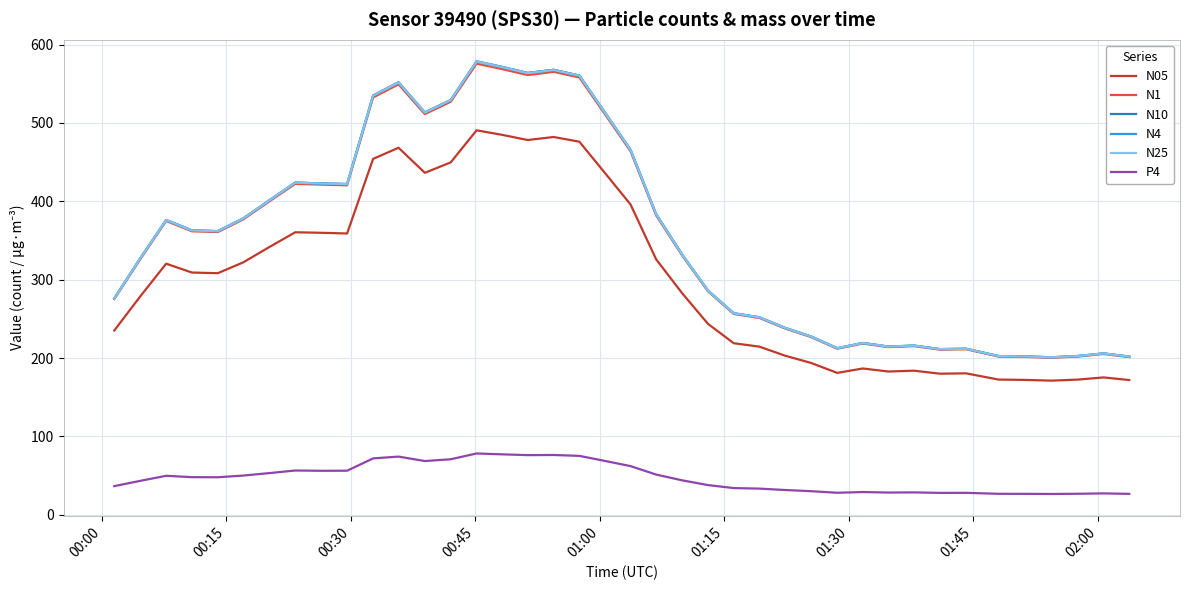

True or false: N05 and N4 cross at least once.

False